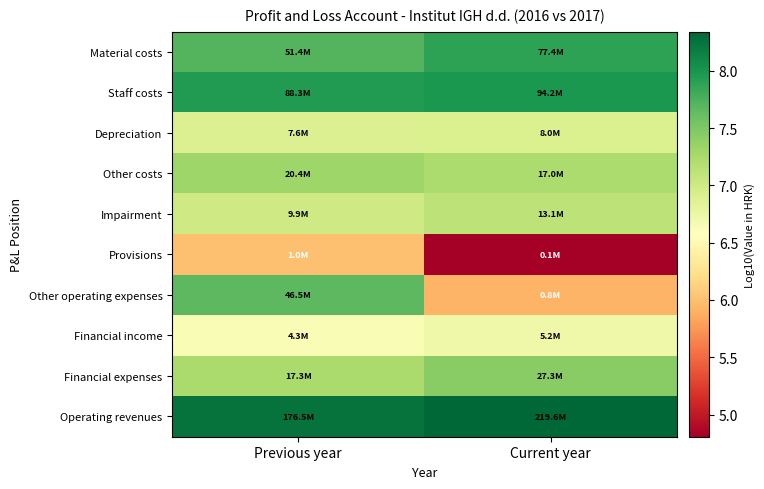

Reading right to left, list all the values displayed in this chart.

Material costs: Current year=7.9	Previous year=7.7
Staff costs: Current year=8.0	Previous year=7.9
Depreciation: Current year=6.9	Previous year=6.9
Other costs: Current year=7.2	Previous year=7.3
Impairment: Current year=7.1	Previous year=7.0
Provisions: Current year=4.8	Previous year=6.0
Other operating expenses: Current year=5.9	Previous year=7.7
Financial income: Current year=6.7	Previous year=6.6
Financial expenses: Current year=7.4	Previous year=7.2
Operating revenues: Current year=8.3	Previous year=8.2